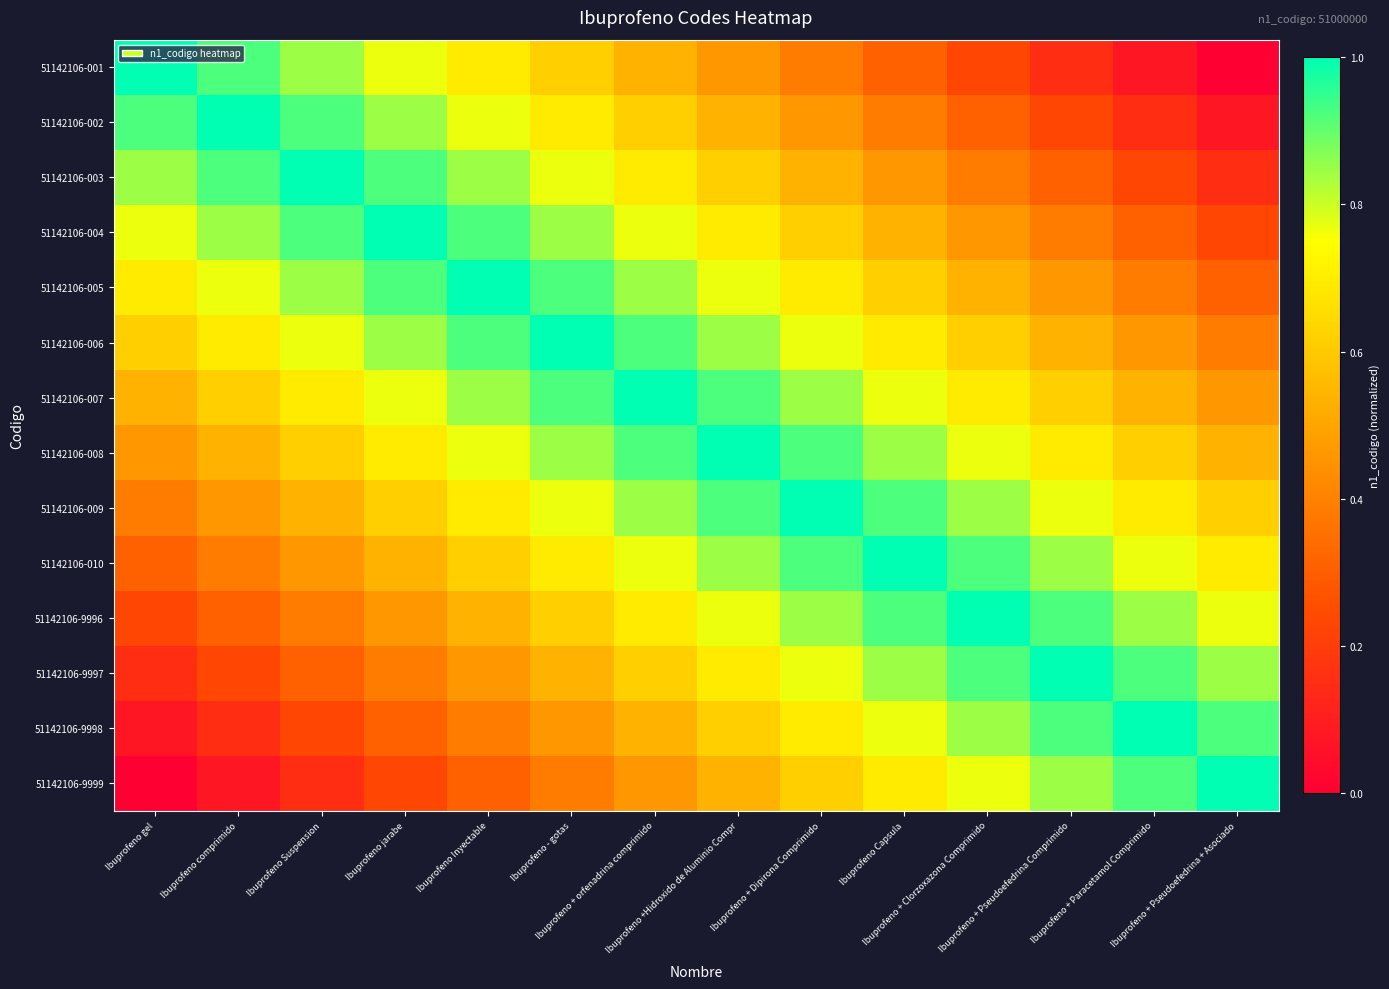

Reading right to left, list all the values displayed in this chart.

51142106-001: Ibuprofeno + Pseudoefedrina + Asociado=0.0	Ibuprofeno + Paracetamol Comprimido=0.1	Ibuprofeno + Pseudoefedrina Comprimido=0.2	Ibuprofeno + Clorzoxazona Comprimido=0.2	Ibuprofeno Capsula=0.3	Ibuprofeno + Dipirona Comprimido=0.4	Ibuprofeno +Hidroxido de Aluminio Compr=0.5	Ibuprofeno + orfenadrina comprimido=0.5	Ibuprofeno - gotas=0.6	Ibuprofeno Inyectable=0.7	Ibuprofeno jarabe=0.8	Ibuprofeno Suspension=0.8	Ibuprofeno comprimido=0.9	Ibuprofeno gel=1.0
51142106-002: Ibuprofeno + Pseudoefedrina + Asociado=0.1	Ibuprofeno + Paracetamol Comprimido=0.2	Ibuprofeno + Pseudoefedrina Comprimido=0.2	Ibuprofeno + Clorzoxazona Comprimido=0.3	Ibuprofeno Capsula=0.4	Ibuprofeno + Dipirona Comprimido=0.5	Ibuprofeno +Hidroxido de Aluminio Compr=0.5	Ibuprofeno + orfenadrina comprimido=0.6	Ibuprofeno - gotas=0.7	Ibuprofeno Inyectable=0.8	Ibuprofeno jarabe=0.8	Ibuprofeno Suspension=0.9	Ibuprofeno comprimido=1.0	Ibuprofeno gel=0.9
51142106-003: Ibuprofeno + Pseudoefedrina + Asociado=0.2	Ibuprofeno + Paracetamol Comprimido=0.2	Ibuprofeno + Pseudoefedrina Comprimido=0.3	Ibuprofeno + Clorzoxazona Comprimido=0.4	Ibuprofeno Capsula=0.5	Ibuprofeno + Dipirona Comprimido=0.5	Ibuprofeno +Hidroxido de Aluminio Compr=0.6	Ibuprofeno + orfenadrina comprimido=0.7	Ibuprofeno - gotas=0.8	Ibuprofeno Inyectable=0.8	Ibuprofeno jarabe=0.9	Ibuprofeno Suspension=1.0	Ibuprofeno comprimido=0.9	Ibuprofeno gel=0.8
51142106-004: Ibuprofeno + Pseudoefedrina + Asociado=0.2	Ibuprofeno + Paracetamol Comprimido=0.3	Ibuprofeno + Pseudoefedrina Comprimido=0.4	Ibuprofeno + Clorzoxazona Comprimido=0.5	Ibuprofeno Capsula=0.5	Ibuprofeno + Dipirona Comprimido=0.6	Ibuprofeno +Hidroxido de Aluminio Compr=0.7	Ibuprofeno + orfenadrina comprimido=0.8	Ibuprofeno - gotas=0.8	Ibuprofeno Inyectable=0.9	Ibuprofeno jarabe=1.0	Ibuprofeno Suspension=0.9	Ibuprofeno comprimido=0.8	Ibuprofeno gel=0.8
51142106-005: Ibuprofeno + Pseudoefedrina + Asociado=0.3	Ibuprofeno + Paracetamol Comprimido=0.4	Ibuprofeno + Pseudoefedrina Comprimido=0.5	Ibuprofeno + Clorzoxazona Comprimido=0.5	Ibuprofeno Capsula=0.6	Ibuprofeno + Dipirona Comprimido=0.7	Ibuprofeno +Hidroxido de Aluminio Compr=0.8	Ibuprofeno + orfenadrina comprimido=0.8	Ibuprofeno - gotas=0.9	Ibuprofeno Inyectable=1.0	Ibuprofeno jarabe=0.9	Ibuprofeno Suspension=0.8	Ibuprofeno comprimido=0.8	Ibuprofeno gel=0.7
51142106-006: Ibuprofeno + Pseudoefedrina + Asociado=0.4	Ibuprofeno + Paracetamol Comprimido=0.5	Ibuprofeno + Pseudoefedrina Comprimido=0.5	Ibuprofeno + Clorzoxazona Comprimido=0.6	Ibuprofeno Capsula=0.7	Ibuprofeno + Dipirona Comprimido=0.8	Ibuprofeno +Hidroxido de Aluminio Compr=0.8	Ibuprofeno + orfenadrina comprimido=0.9	Ibuprofeno - gotas=1.0	Ibuprofeno Inyectable=0.9	Ibuprofeno jarabe=0.8	Ibuprofeno Suspension=0.8	Ibuprofeno comprimido=0.7	Ibuprofeno gel=0.6
51142106-007: Ibuprofeno + Pseudoefedrina + Asociado=0.5	Ibuprofeno + Paracetamol Comprimido=0.5	Ibuprofeno + Pseudoefedrina Comprimido=0.6	Ibuprofeno + Clorzoxazona Comprimido=0.7	Ibuprofeno Capsula=0.8	Ibuprofeno + Dipirona Comprimido=0.8	Ibuprofeno +Hidroxido de Aluminio Compr=0.9	Ibuprofeno + orfenadrina comprimido=1.0	Ibuprofeno - gotas=0.9	Ibuprofeno Inyectable=0.8	Ibuprofeno jarabe=0.8	Ibuprofeno Suspension=0.7	Ibuprofeno comprimido=0.6	Ibuprofeno gel=0.5
51142106-008: Ibuprofeno + Pseudoefedrina + Asociado=0.5	Ibuprofeno + Paracetamol Comprimido=0.6	Ibuprofeno + Pseudoefedrina Comprimido=0.7	Ibuprofeno + Clorzoxazona Comprimido=0.8	Ibuprofeno Capsula=0.8	Ibuprofeno + Dipirona Comprimido=0.9	Ibuprofeno +Hidroxido de Aluminio Compr=1.0	Ibuprofeno + orfenadrina comprimido=0.9	Ibuprofeno - gotas=0.8	Ibuprofeno Inyectable=0.8	Ibuprofeno jarabe=0.7	Ibuprofeno Suspension=0.6	Ibuprofeno comprimido=0.5	Ibuprofeno gel=0.5
51142106-009: Ibuprofeno + Pseudoefedrina + Asociado=0.6	Ibuprofeno + Paracetamol Comprimido=0.7	Ibuprofeno + Pseudoefedrina Comprimido=0.8	Ibuprofeno + Clorzoxazona Comprimido=0.8	Ibuprofeno Capsula=0.9	Ibuprofeno + Dipirona Comprimido=1.0	Ibuprofeno +Hidroxido de Aluminio Compr=0.9	Ibuprofeno + orfenadrina comprimido=0.8	Ibuprofeno - gotas=0.8	Ibuprofeno Inyectable=0.7	Ibuprofeno jarabe=0.6	Ibuprofeno Suspension=0.5	Ibuprofeno comprimido=0.5	Ibuprofeno gel=0.4
51142106-010: Ibuprofeno + Pseudoefedrina + Asociado=0.7	Ibuprofeno + Paracetamol Comprimido=0.8	Ibuprofeno + Pseudoefedrina Comprimido=0.8	Ibuprofeno + Clorzoxazona Comprimido=0.9	Ibuprofeno Capsula=1.0	Ibuprofeno + Dipirona Comprimido=0.9	Ibuprofeno +Hidroxido de Aluminio Compr=0.8	Ibuprofeno + orfenadrina comprimido=0.8	Ibuprofeno - gotas=0.7	Ibuprofeno Inyectable=0.6	Ibuprofeno jarabe=0.5	Ibuprofeno Suspension=0.5	Ibuprofeno comprimido=0.4	Ibuprofeno gel=0.3
51142106-9996: Ibuprofeno + Pseudoefedrina + Asociado=0.8	Ibuprofeno + Paracetamol Comprimido=0.8	Ibuprofeno + Pseudoefedrina Comprimido=0.9	Ibuprofeno + Clorzoxazona Comprimido=1.0	Ibuprofeno Capsula=0.9	Ibuprofeno + Dipirona Comprimido=0.8	Ibuprofeno +Hidroxido de Aluminio Compr=0.8	Ibuprofeno + orfenadrina comprimido=0.7	Ibuprofeno - gotas=0.6	Ibuprofeno Inyectable=0.5	Ibuprofeno jarabe=0.5	Ibuprofeno Suspension=0.4	Ibuprofeno comprimido=0.3	Ibuprofeno gel=0.2
51142106-9997: Ibuprofeno + Pseudoefedrina + Asociado=0.8	Ibuprofeno + Paracetamol Comprimido=0.9	Ibuprofeno + Pseudoefedrina Comprimido=1.0	Ibuprofeno + Clorzoxazona Comprimido=0.9	Ibuprofeno Capsula=0.8	Ibuprofeno + Dipirona Comprimido=0.8	Ibuprofeno +Hidroxido de Aluminio Compr=0.7	Ibuprofeno + orfenadrina comprimido=0.6	Ibuprofeno - gotas=0.5	Ibuprofeno Inyectable=0.5	Ibuprofeno jarabe=0.4	Ibuprofeno Suspension=0.3	Ibuprofeno comprimido=0.2	Ibuprofeno gel=0.2
51142106-9998: Ibuprofeno + Pseudoefedrina + Asociado=0.9	Ibuprofeno + Paracetamol Comprimido=1.0	Ibuprofeno + Pseudoefedrina Comprimido=0.9	Ibuprofeno + Clorzoxazona Comprimido=0.8	Ibuprofeno Capsula=0.8	Ibuprofeno + Dipirona Comprimido=0.7	Ibuprofeno +Hidroxido de Aluminio Compr=0.6	Ibuprofeno + orfenadrina comprimido=0.5	Ibuprofeno - gotas=0.5	Ibuprofeno Inyectable=0.4	Ibuprofeno jarabe=0.3	Ibuprofeno Suspension=0.2	Ibuprofeno comprimido=0.2	Ibuprofeno gel=0.1
51142106-9999: Ibuprofeno + Pseudoefedrina + Asociado=1.0	Ibuprofeno + Paracetamol Comprimido=0.9	Ibuprofeno + Pseudoefedrina Comprimido=0.8	Ibuprofeno + Clorzoxazona Comprimido=0.8	Ibuprofeno Capsula=0.7	Ibuprofeno + Dipirona Comprimido=0.6	Ibuprofeno +Hidroxido de Aluminio Compr=0.5	Ibuprofeno + orfenadrina comprimido=0.5	Ibuprofeno - gotas=0.4	Ibuprofeno Inyectable=0.3	Ibuprofeno jarabe=0.2	Ibuprofeno Suspension=0.2	Ibuprofeno comprimido=0.1	Ibuprofeno gel=0.0